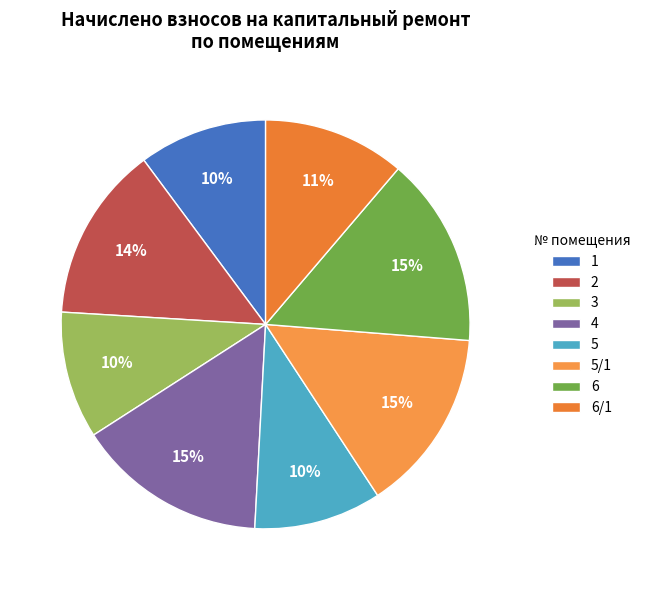

How many slices are in this pie chart?

8